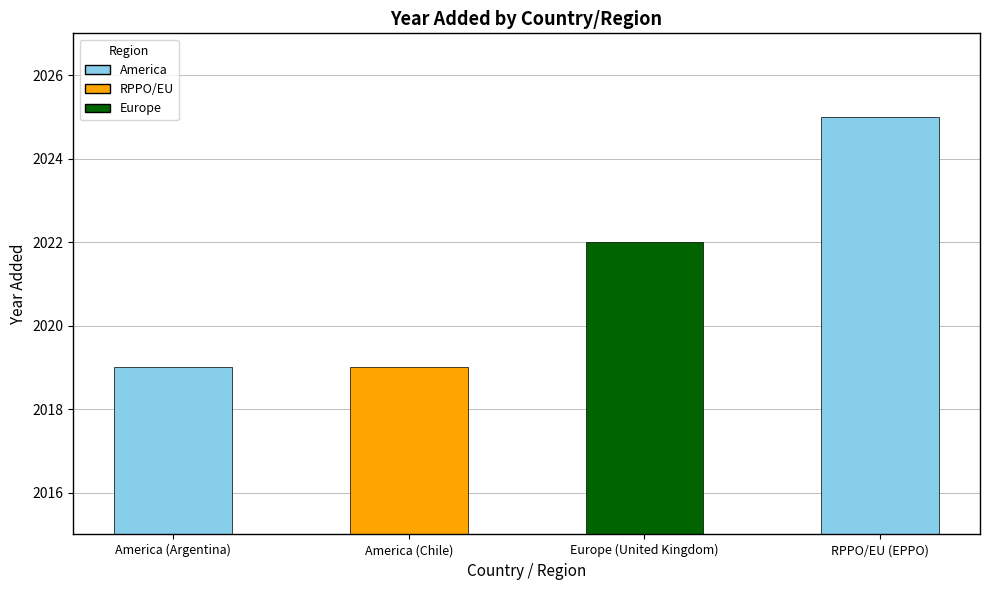

Does the chart contain stacked bars?

No